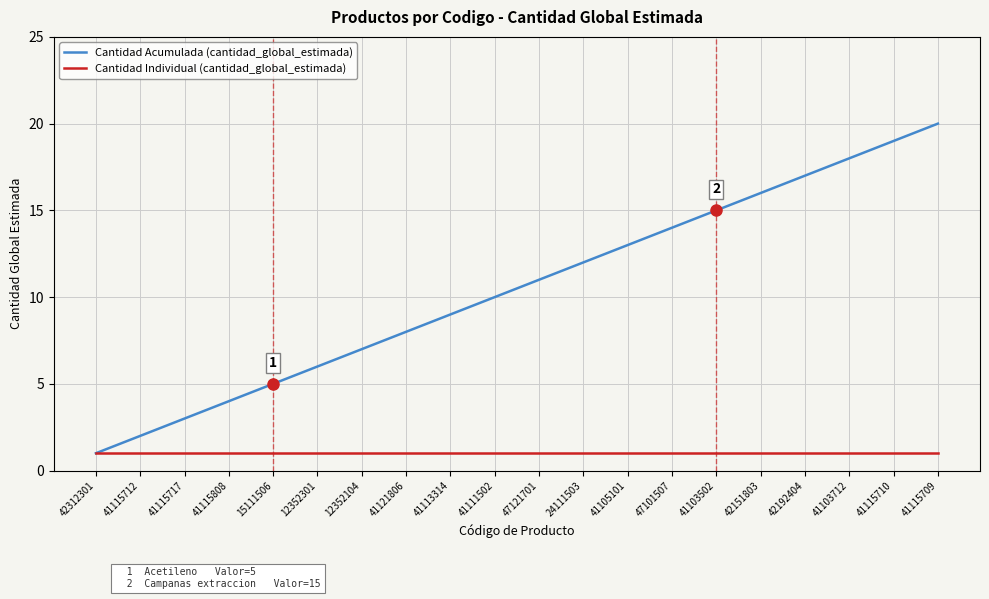

The Cantidad Acumulada (cantidad_global_estimada) series shows 27 at 42192404. True or false?

False